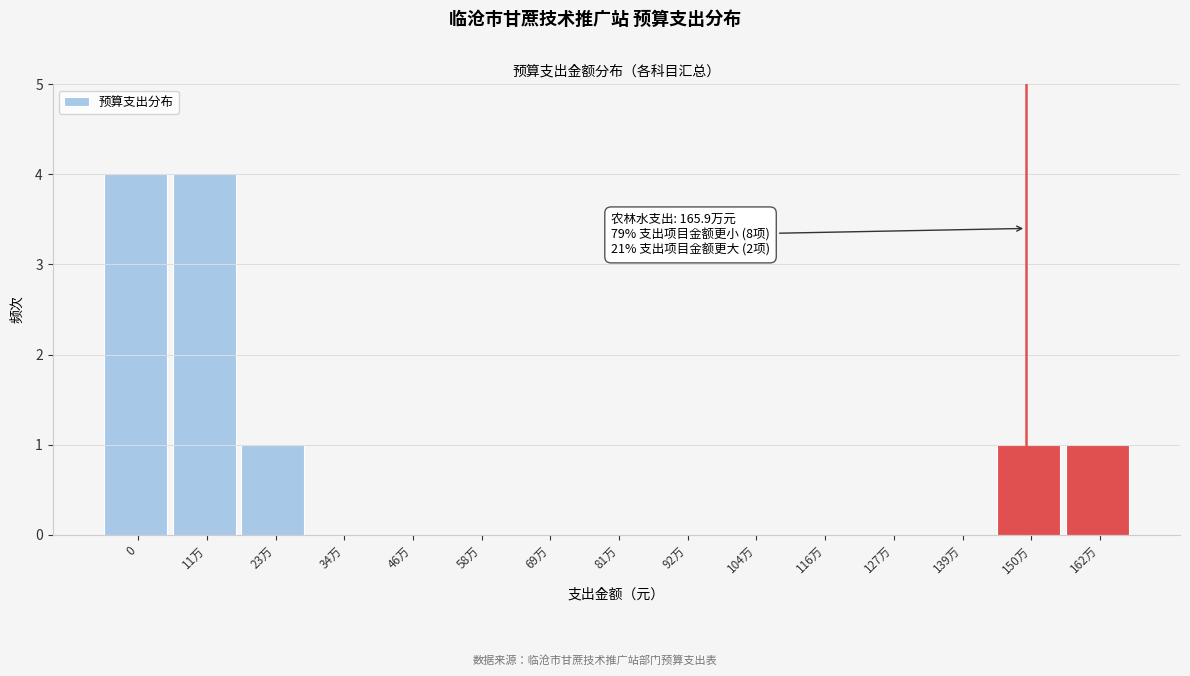

Reading right to left, what are all the values shown in this chart?

162万=1	150万=1	139万=0	127万=0	116万=0	104万=0	92万=0	81万=0	69万=0	58万=0	46万=0	34万=0	23万=1	11万=4	0=4